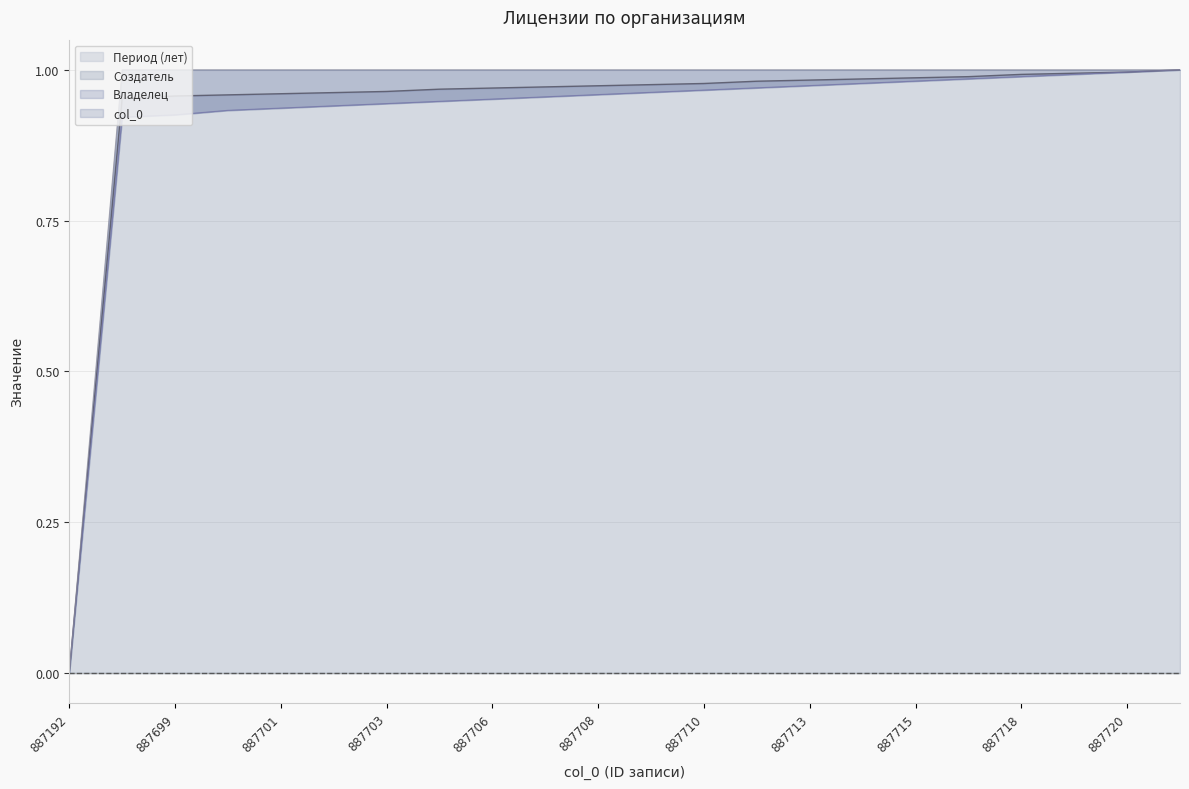

True or false: col_0 has a value of 0.3 at 887192.

False